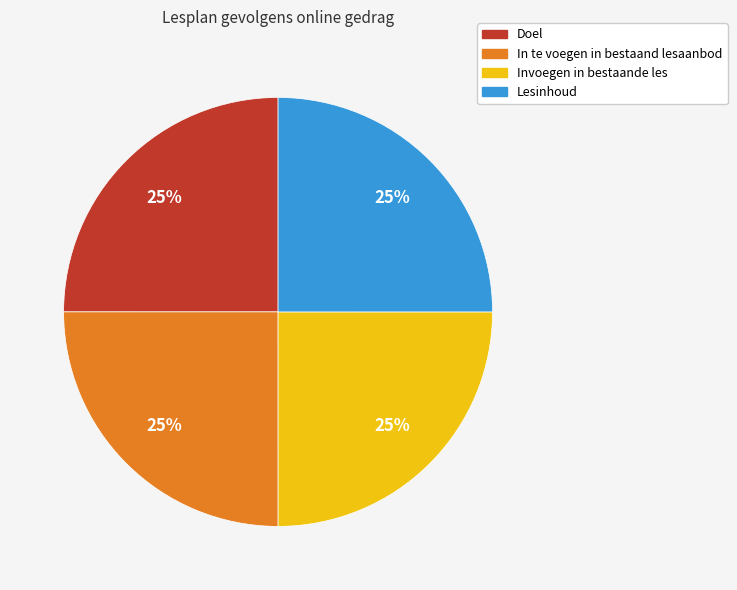

Is it true that Invoegen in bestaande les is 19% of the pie?

False